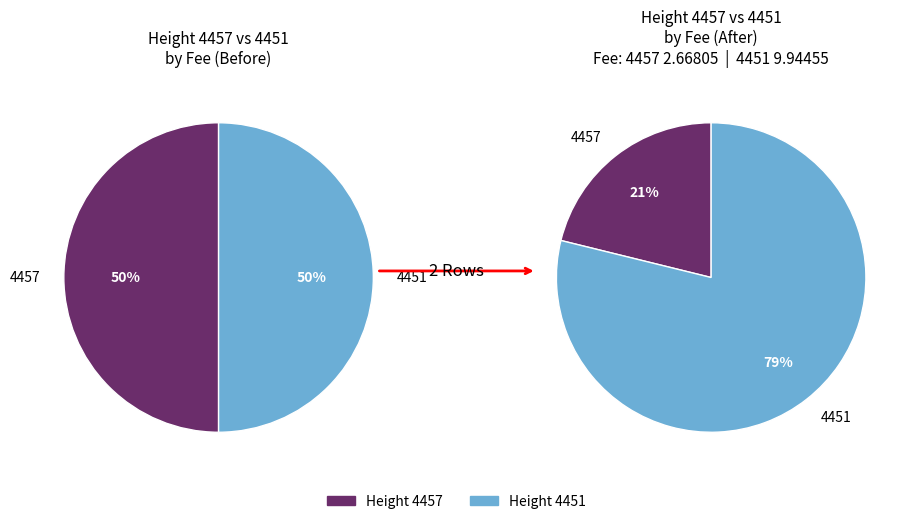

To the nearest percent, what is the average slice percentage?

50%